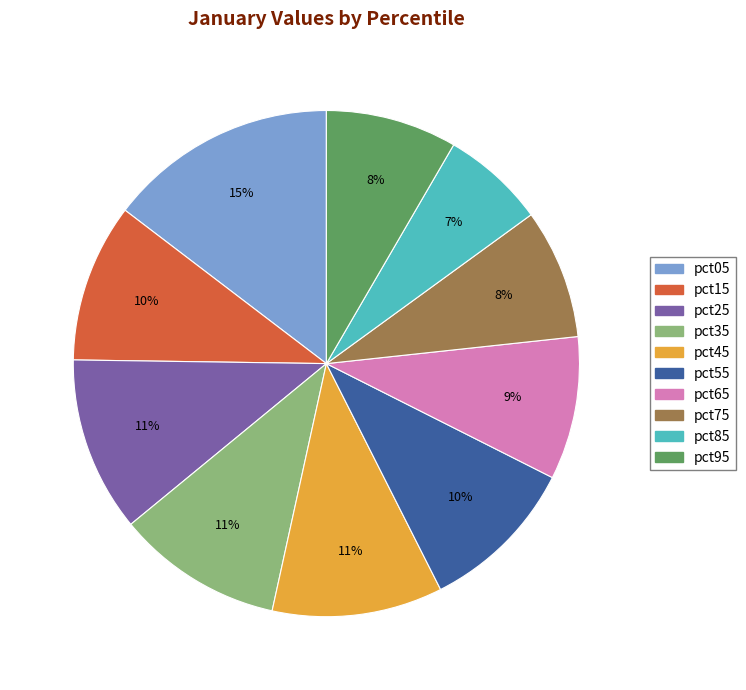

What is the largest slice in the pie chart?

pct05